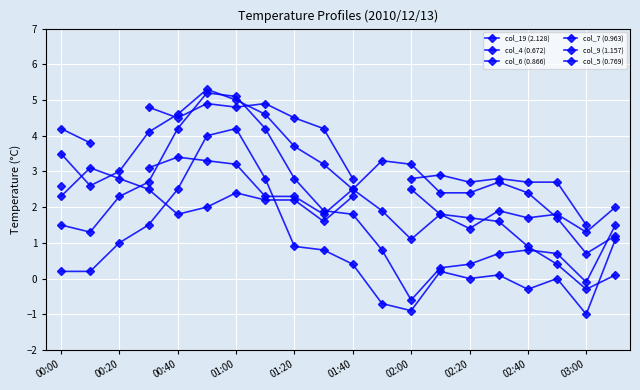

What is the minimum value shown in the chart?

-1.0